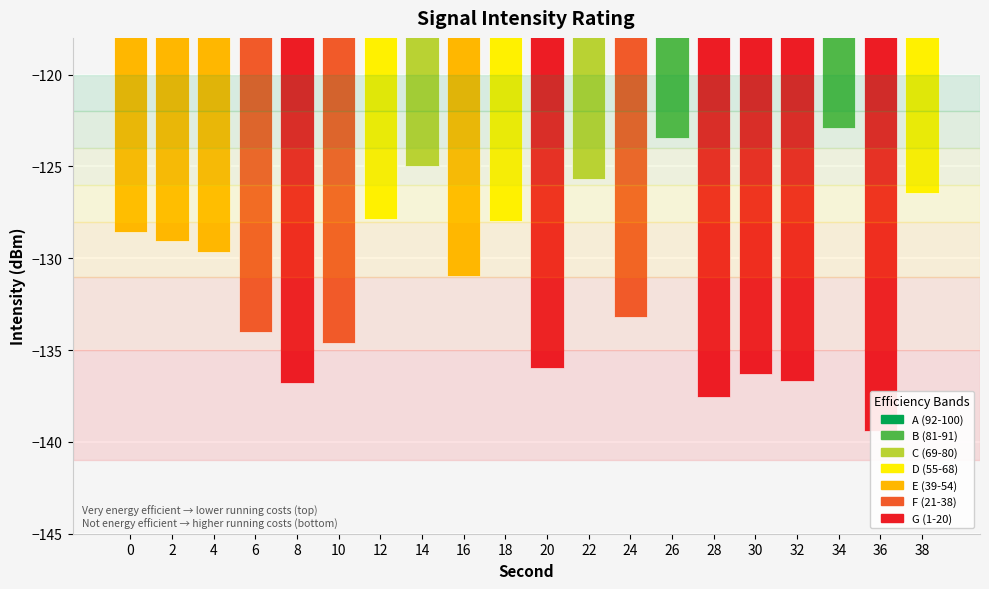

List the labels in order of value, largest first.

34, 26, 14, 22, 38, 12, 18, 0, 2, 4, 16, 24, 6, 10, 20, 30, 32, 8, 28, 36